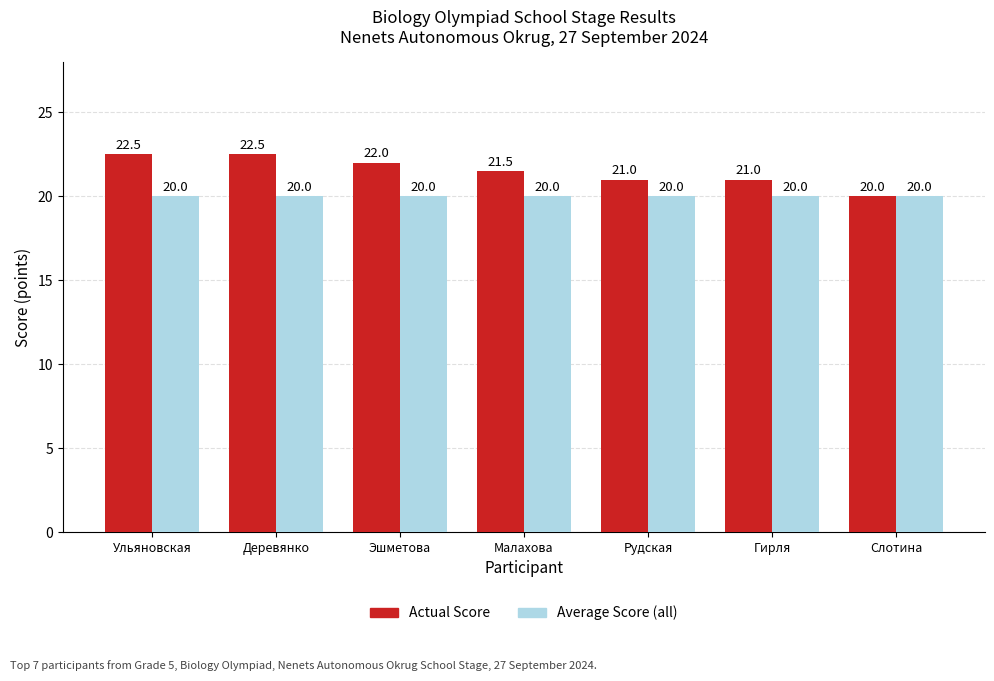

What are all the series names shown in the legend?

Actual Score, Average Score (all)